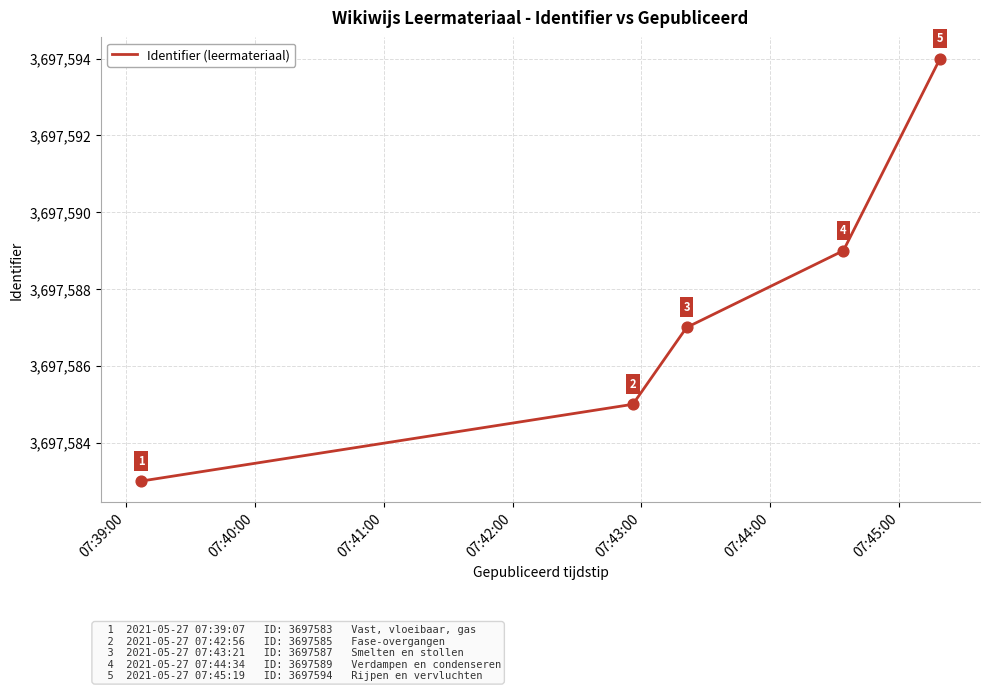

What is the average value?

3697588